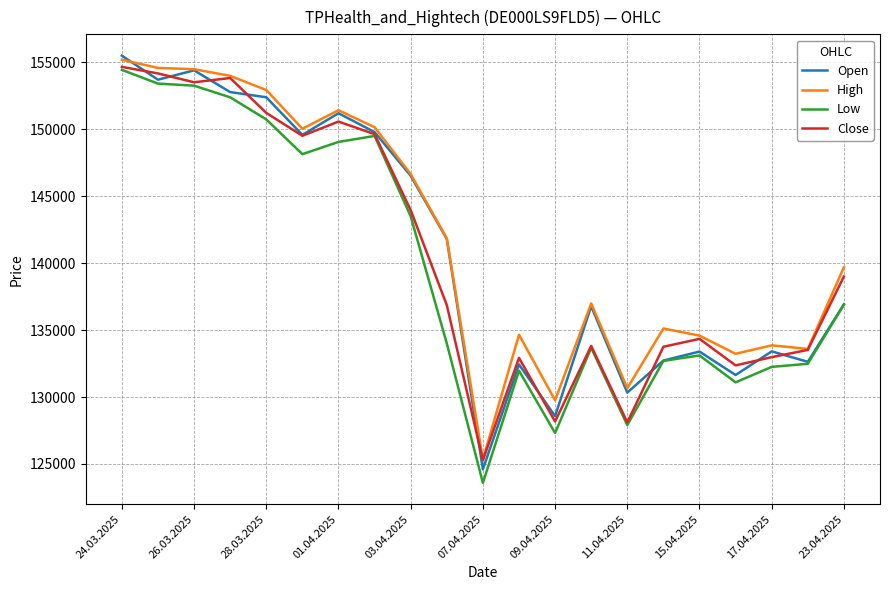

What is the maximum value shown in the chart?

155495